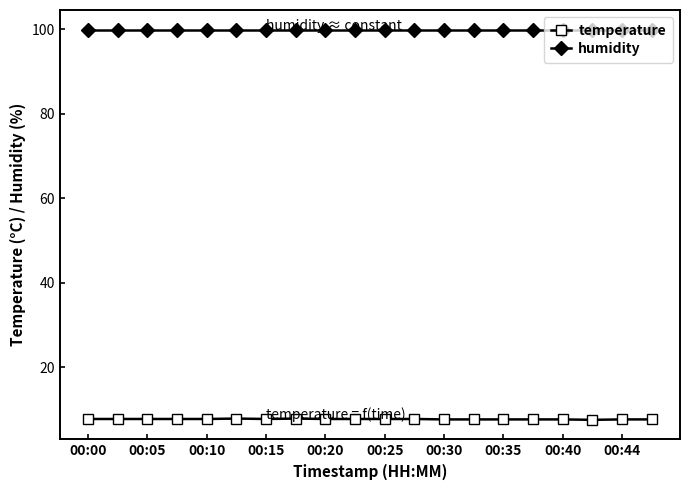

What is the sum of all temperature values?

155.3